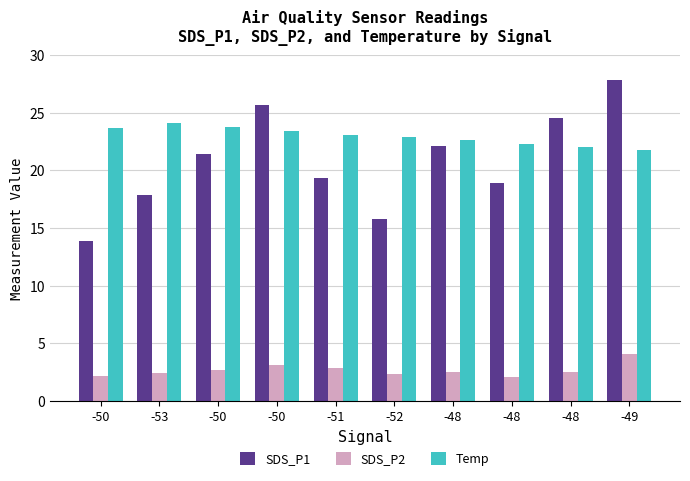

True or false: SDS_P2 has a value of 2.2 at -50.

True